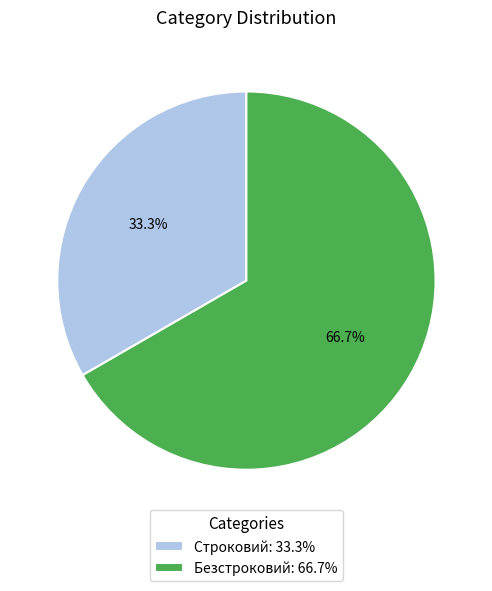

Does any single category account for the majority?

Yes